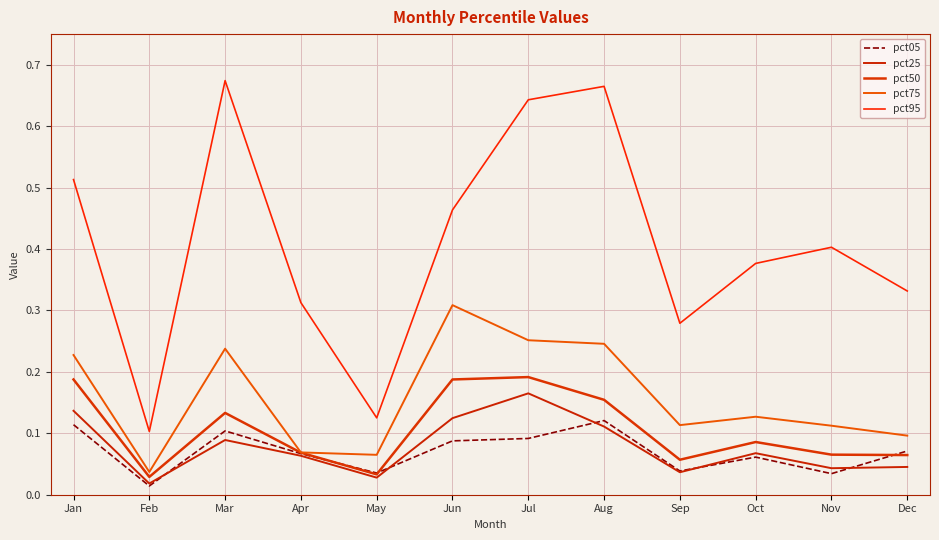

Is it true that pct25 equals 0.1 at Dec?

False